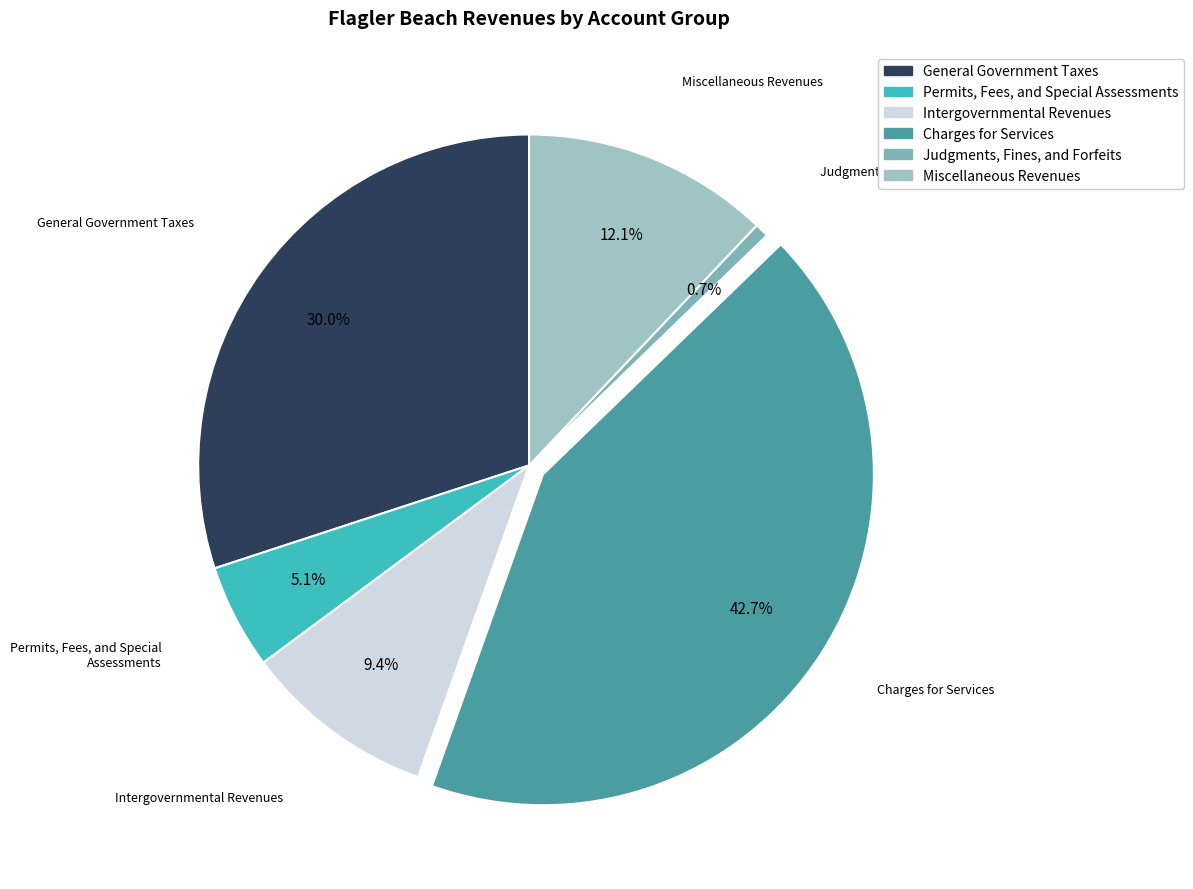

Between General Government Taxes and Intergovernmental Revenues, which is larger?

General Government Taxes